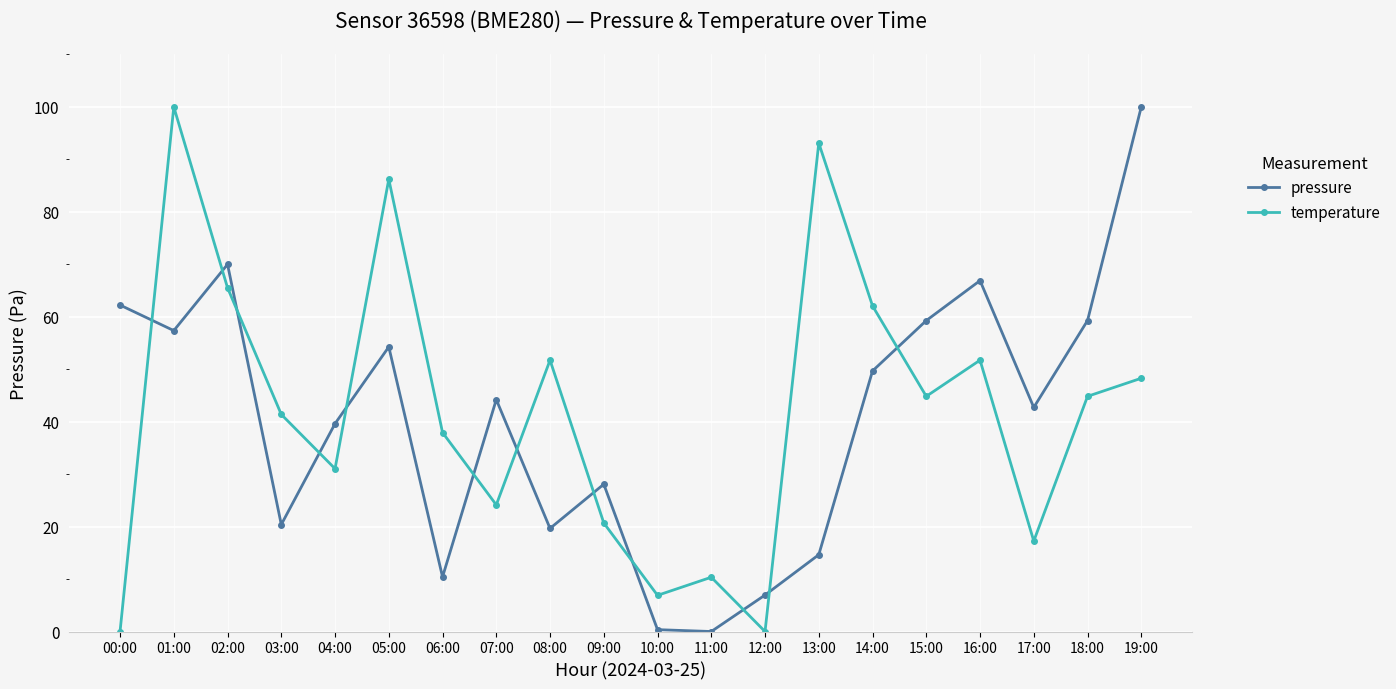

What is the total value across all series at 07:00?

68.3